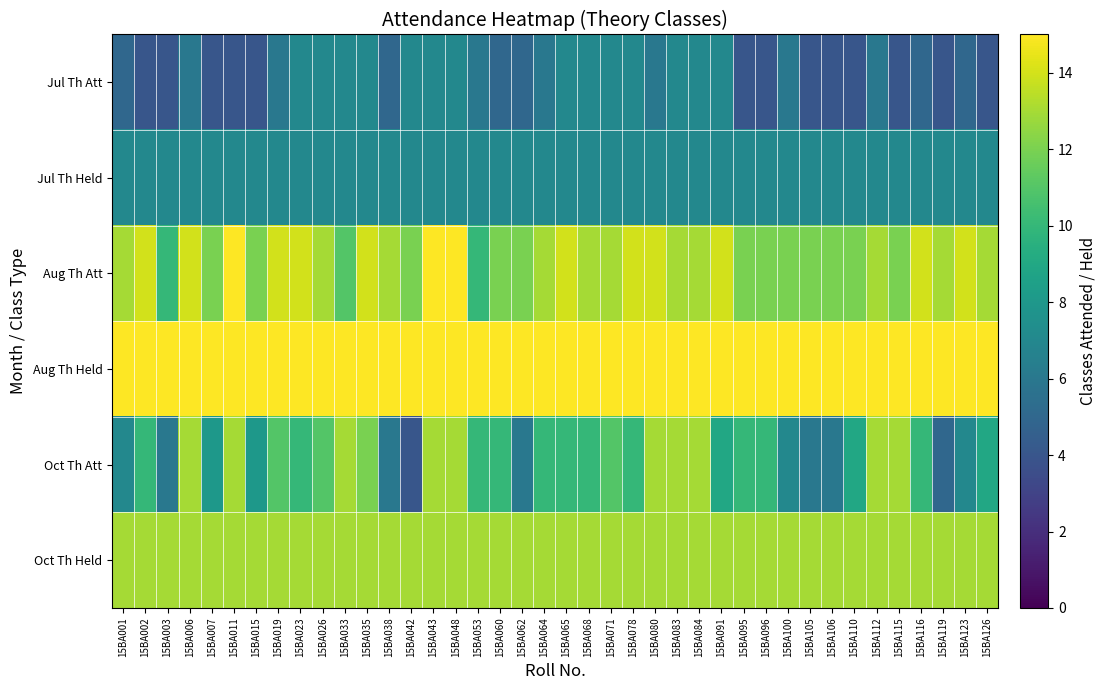

Count the number of data series in this chart.

6